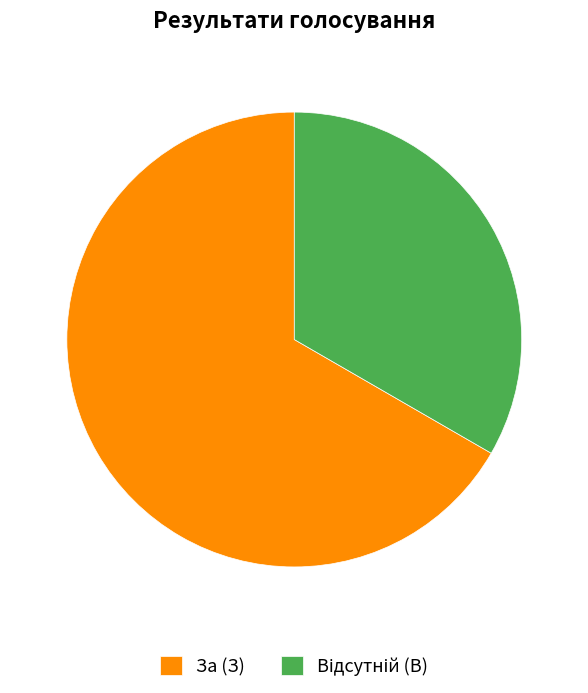

Which slice is the largest?

За (З)